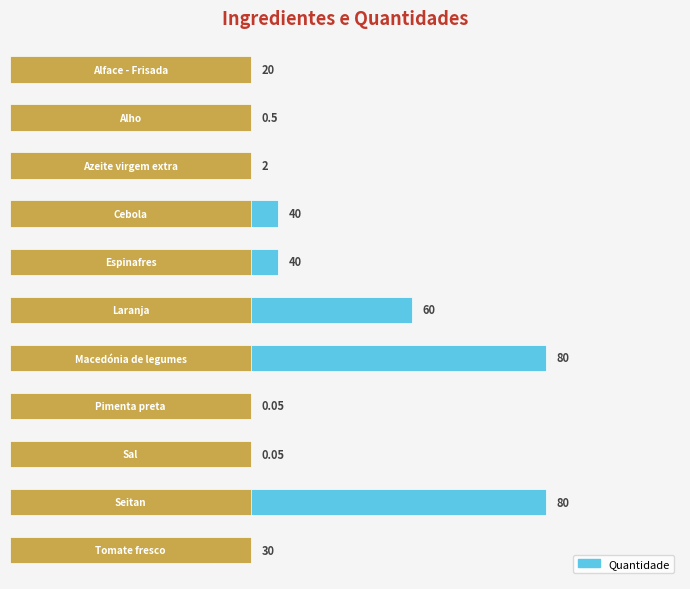

The chart shows a value of 0.2 at 1. True or false?

False